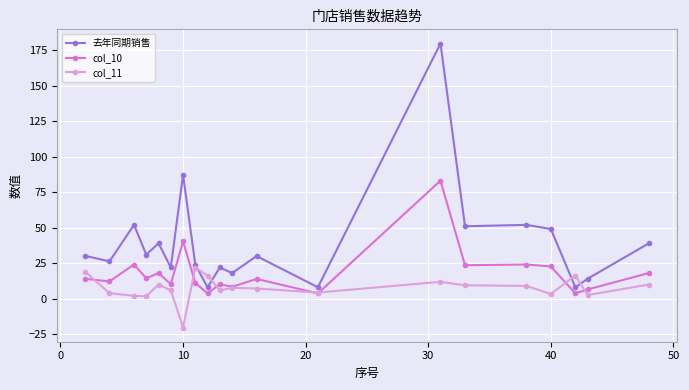

List the series in order of their peak value, lowest first.

col_11, col_10, 去年同期销售